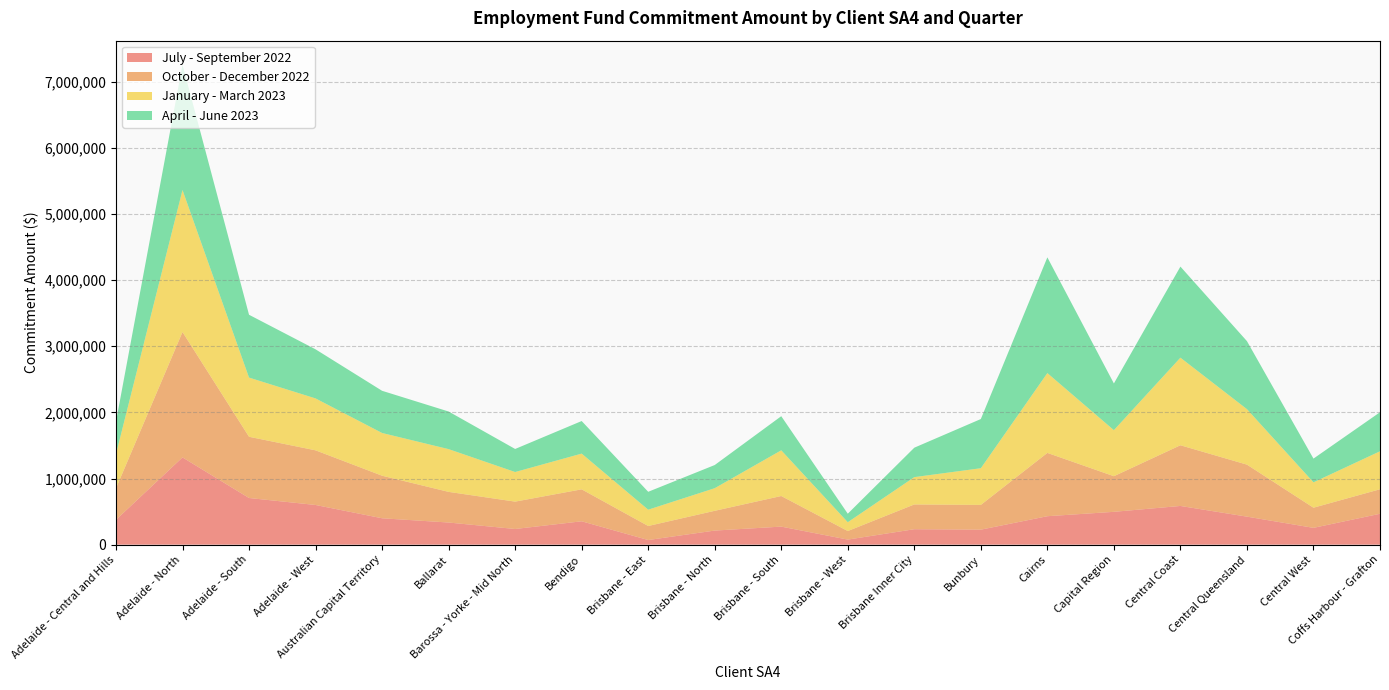

Reading right to left, transcribe all the data shown in this chart.

July - September 2022: Coffs Harbour - Grafton=466955	Central West=254040	Central Queensland=423550	Central Coast=585245	Capital Region=496470	Cairns=430030	Bunbury=226770	Brisbane Inner City=233510	Brisbane - West=76635	Brisbane - South=272755	Brisbane - North=212995	Brisbane - East=70025	Bendigo=353285	Barossa - Yorke - Mid North=236885	Ballarat=334665	Australian Capital Territory=398985	Adelaide - West=599995	Adelaide - South=705560	Adelaide - North=1319340	Adelaide - Central and Hills=375305
October - December 2022: Coffs Harbour - Grafton=370570	Central West=304680	Central Queensland=786510	Central Coast=917705	Capital Region=538670	Cairns=957230	Bunbury=374240	Brisbane Inner City=374395	Brisbane - West=129375	Brisbane - South=462705	Brisbane - North=298835	Brisbane - East=212200	Bendigo=483185	Barossa - Yorke - Mid North=413780	Ballarat=463425	Australian Capital Territory=643545	Adelaide - West=826335	Adelaide - South=925705	Adelaide - North=1896055	Adelaide - Central and Hills=476365
January - March 2023: Coffs Harbour - Grafton=574360	Central West=383980	Central Queensland=839010	Central Coast=1324600	Capital Region=696070	Cairns=1207190	Bunbury=554835	Brisbane Inner City=413315	Brisbane - West=133350	Brisbane - South=691280	Brisbane - North=342045	Brisbane - East=246585	Bendigo=540340	Barossa - Yorke - Mid North=447590	Ballarat=646485	Australian Capital Territory=646110	Adelaide - West=784905	Adelaide - South=895145	Adelaide - North=2147170	Adelaide - Central and Hills=517225
April - June 2023: Coffs Harbour - Grafton=590480	Central West=358665	Central Queensland=1028465	Central Coast=1376915	Capital Region=706425	Cairns=1749635	Bunbury=743715	Brisbane Inner City=445055	Brisbane - West=128575	Brisbane - South=515825	Brisbane - North=350195	Brisbane - East=270585	Bendigo=492455	Barossa - Yorke - Mid North=348630	Ballarat=568835	Australian Capital Territory=637910	Adelaide - West=742345	Adelaide - South=949760	Adelaide - North=1895310	Adelaide - Central and Hills=489180